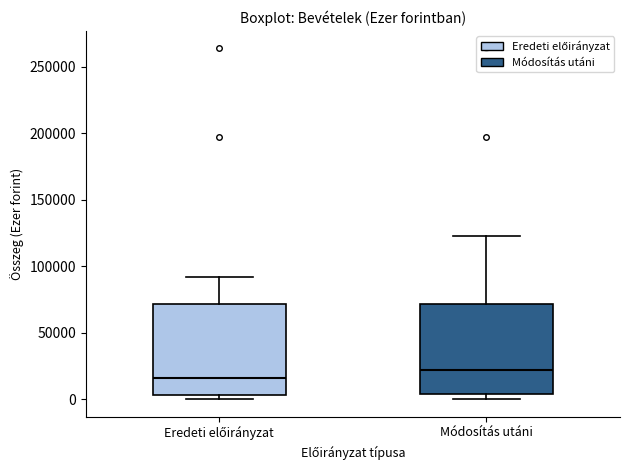

Reading left to right, transcribe this box plot: for each box, give where its median line is, the range the box spans, and where its two whiskers end, as read against the y-axis. The values are not printed on the chart, so give them approximately, as read against the axis.

Eredeti előirányzat: median 15000, box 5000 to 70000, whiskers 0 to 90000
Módosítás utáni: median 20000, box 5000 to 70000, whiskers 0 to 125000